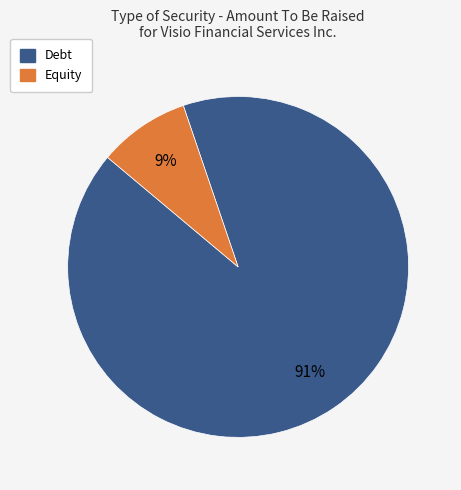

Does any single category account for the majority?

Yes